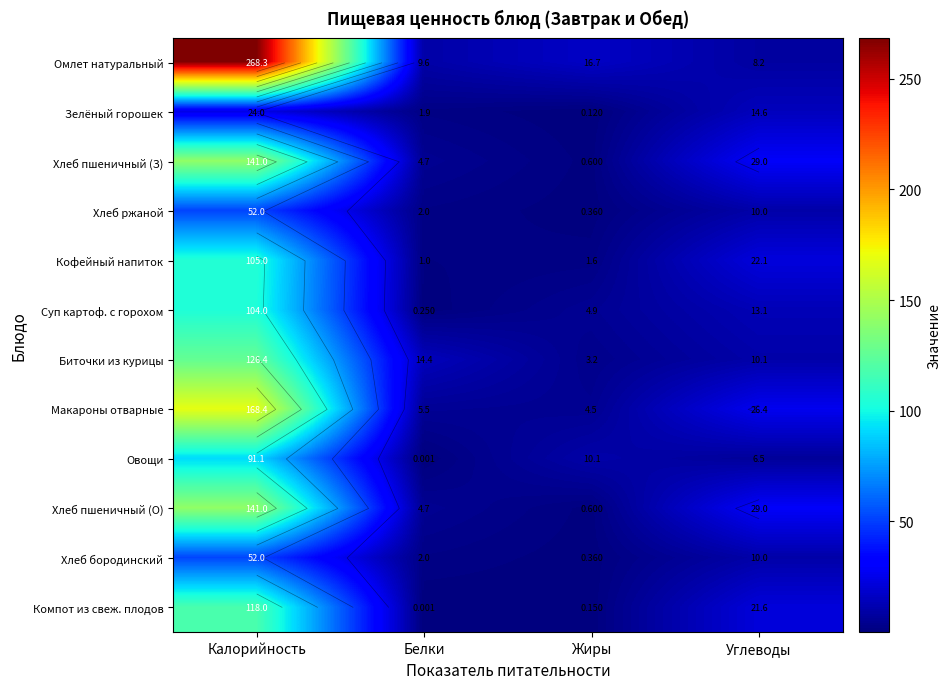

What is the difference between the maximum and minimum values in the Хлеб пшеничный (О) series?

140.4